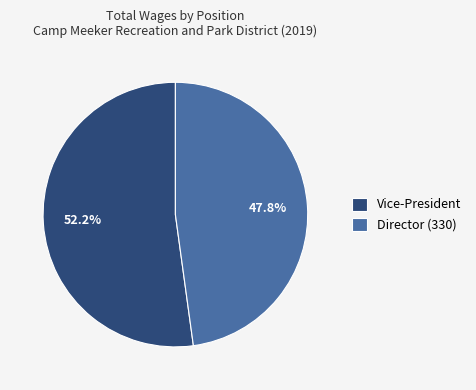

What is the majority slice?

Vice-President